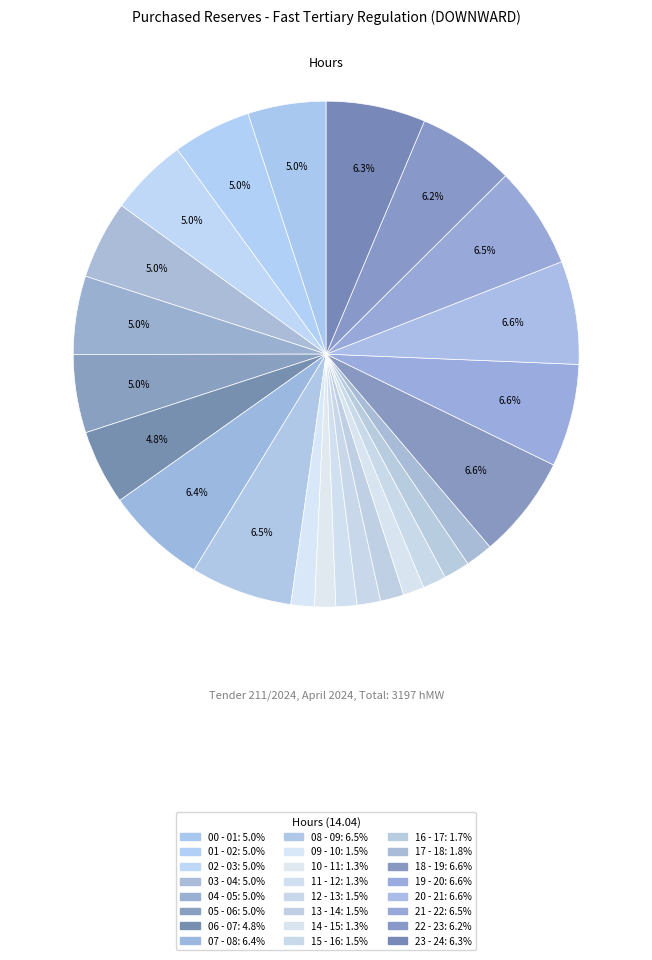

How many segments does this pie chart have?

24